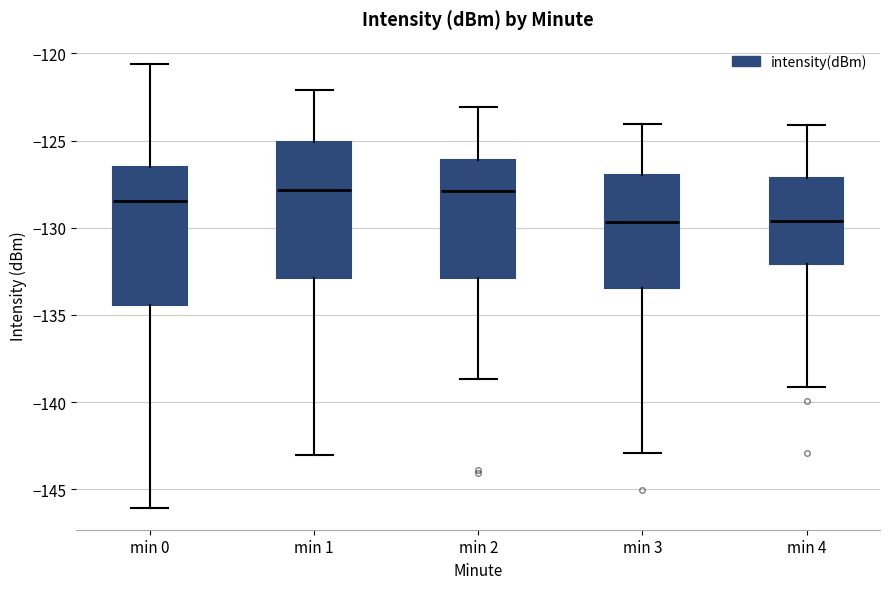

Where is the upper edge of the box for min 1 on the y-axis? The values are not printed on the chart, so give them approximately, as read against the axis.

-125.0